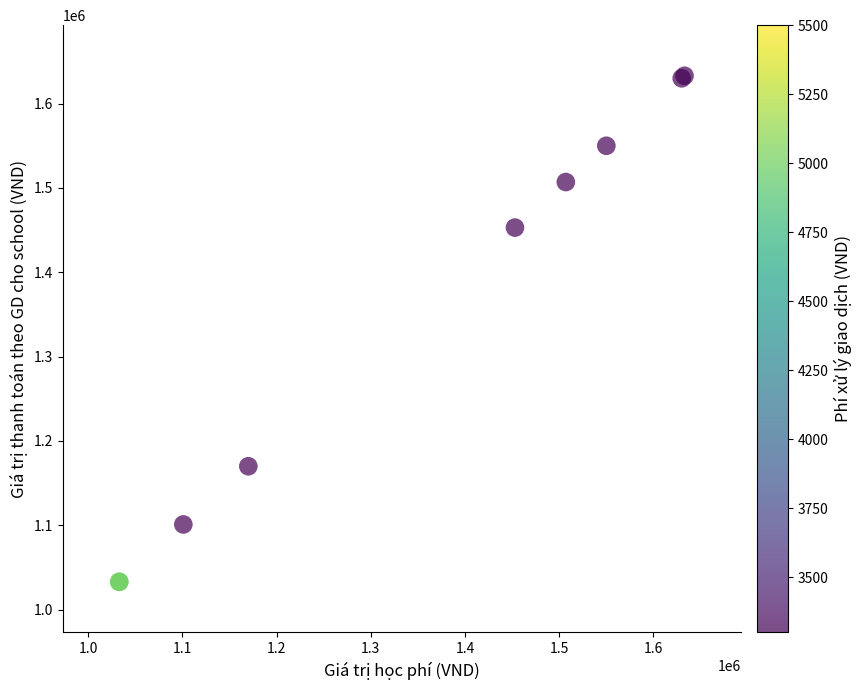

What Y value in the scatter plot is closest to 1333000?

1453000